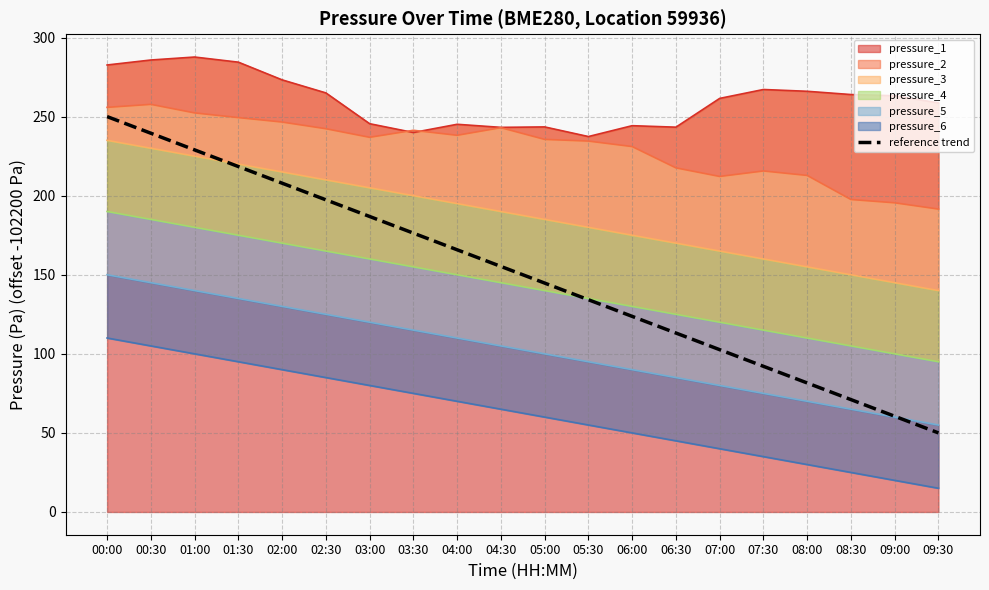

How many data points are less than 155?

10